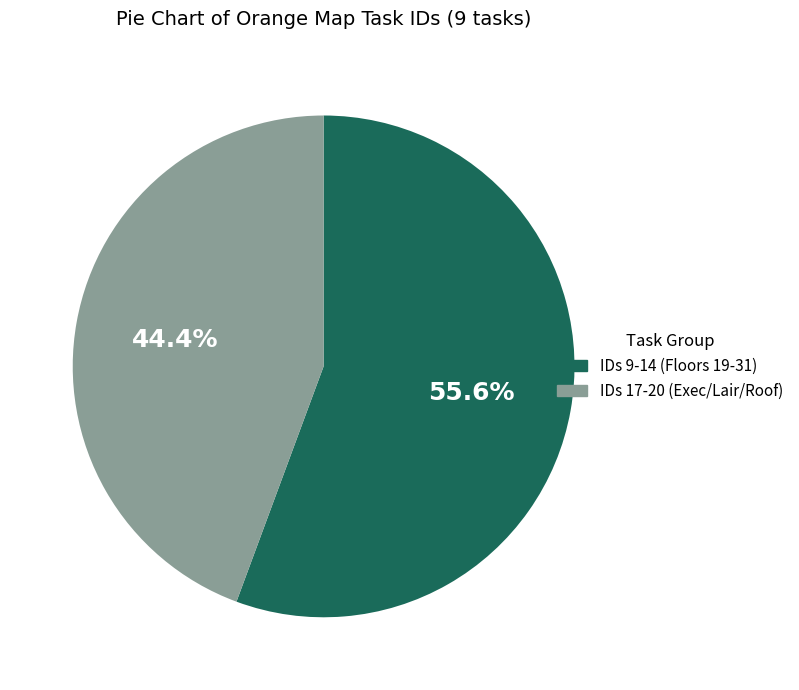

Count the number of slices in the pie.

2